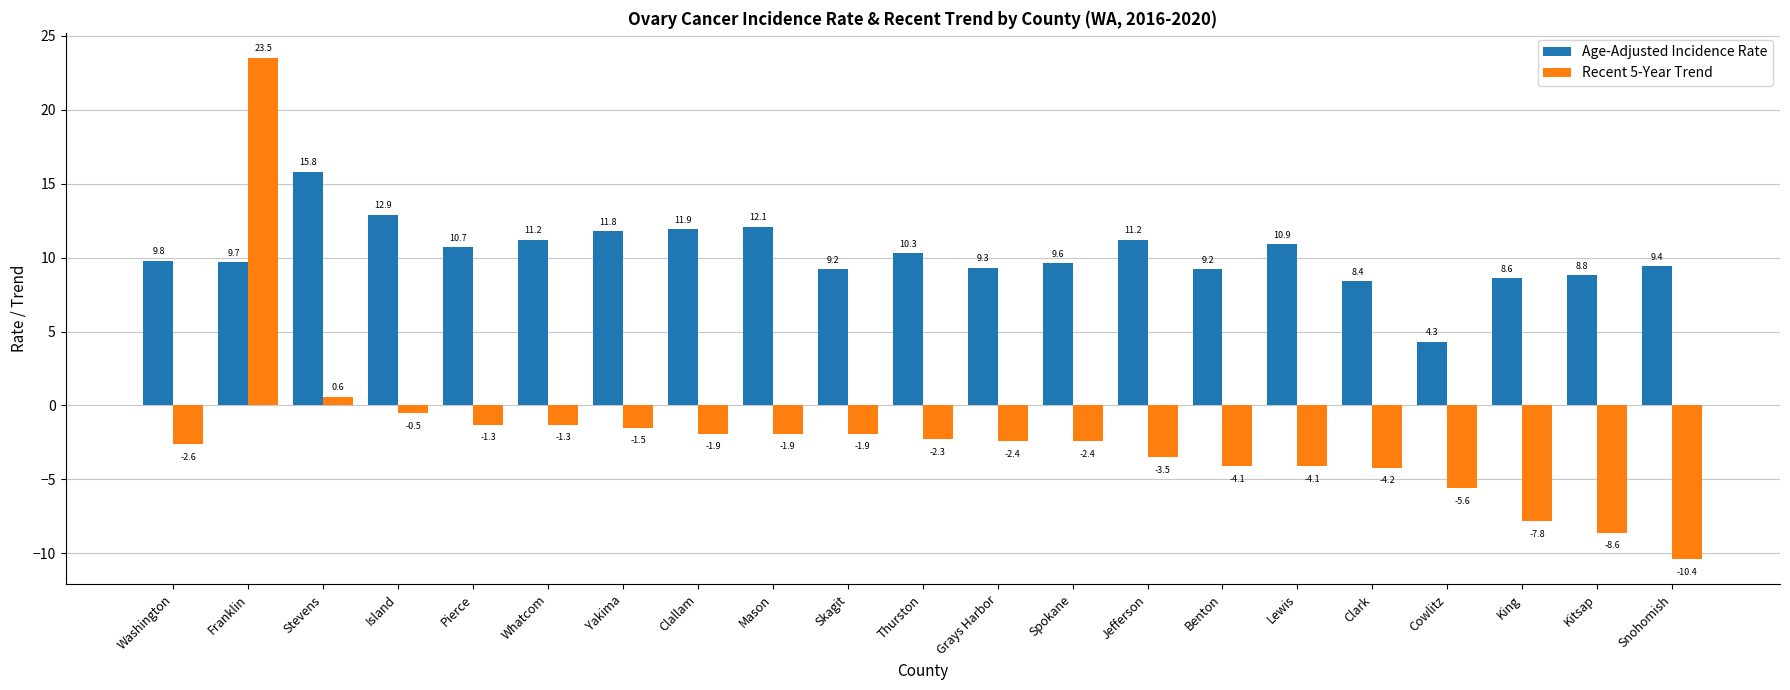

Reading left to right, list all the values displayed in this chart.

Age-Adjusted Incidence Rate: Washington=9.8	Franklin=9.7	Stevens=15.8	Island=12.9	Pierce=10.7	Whatcom=11.2	Yakima=11.8	Clallam=11.9	Mason=12.1	Skagit=9.2	Thurston=10.3	Grays Harbor=9.3	Spokane=9.6	Jefferson=11.2	Benton=9.2	Lewis=10.9	Clark=8.4	Cowlitz=4.3	King=8.6	Kitsap=8.8	Snohomish=9.4
Recent 5-Year Trend: Washington=-2.6	Franklin=23.5	Stevens=0.6	Island=-0.5	Pierce=-1.3	Whatcom=-1.3	Yakima=-1.5	Clallam=-1.9	Mason=-1.9	Skagit=-1.9	Thurston=-2.3	Grays Harbor=-2.4	Spokane=-2.4	Jefferson=-3.5	Benton=-4.1	Lewis=-4.1	Clark=-4.2	Cowlitz=-5.6	King=-7.8	Kitsap=-8.6	Snohomish=-10.4